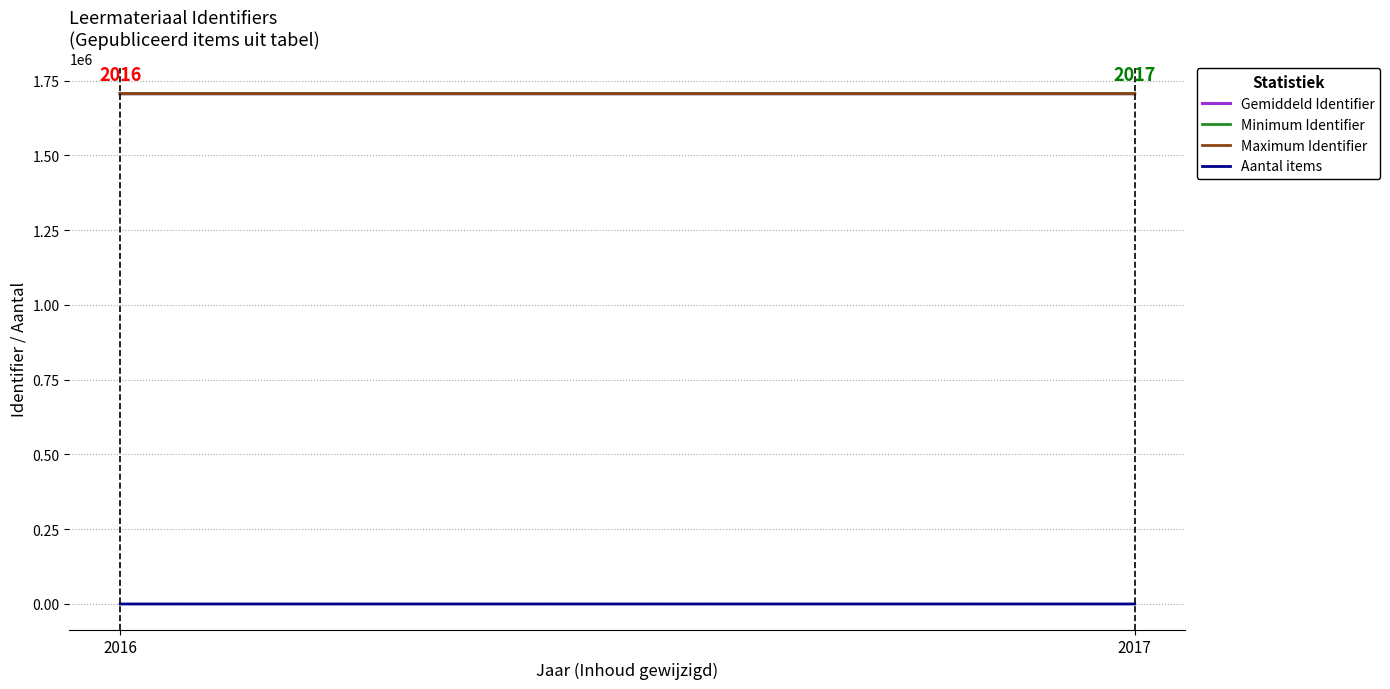

What is the value of the Minimum Identifier point at the 1st from the left?

1705874.0